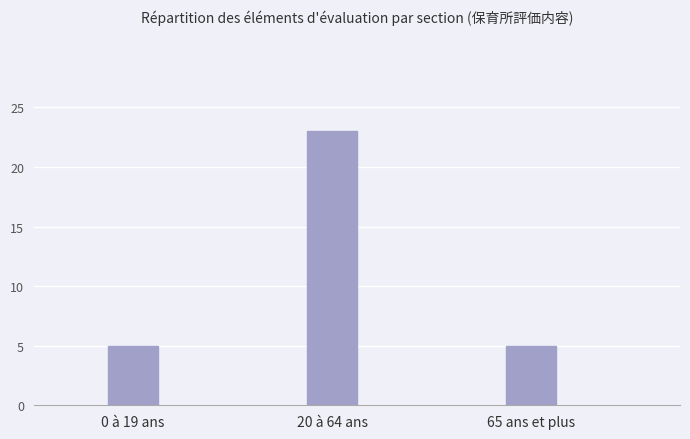

What value does the data have at 65 ans et plus, to the nearest 5?

5